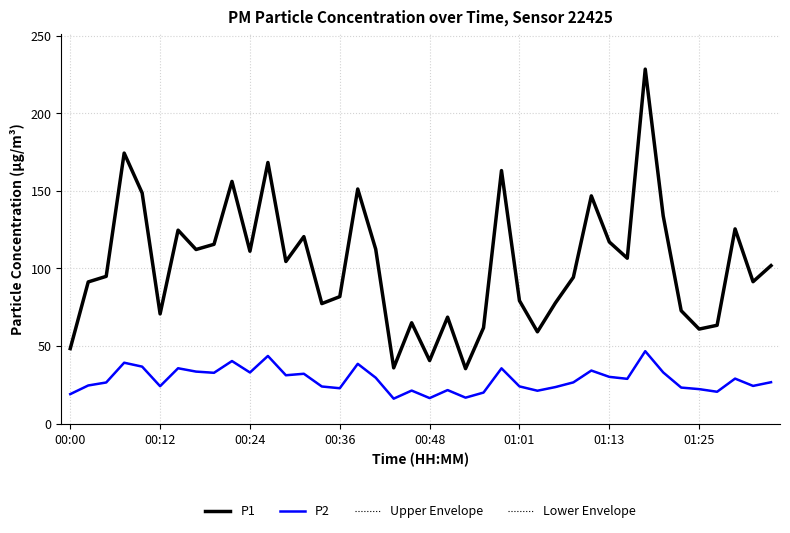

What is the lowest value of the Lower Envelope series?

16.1